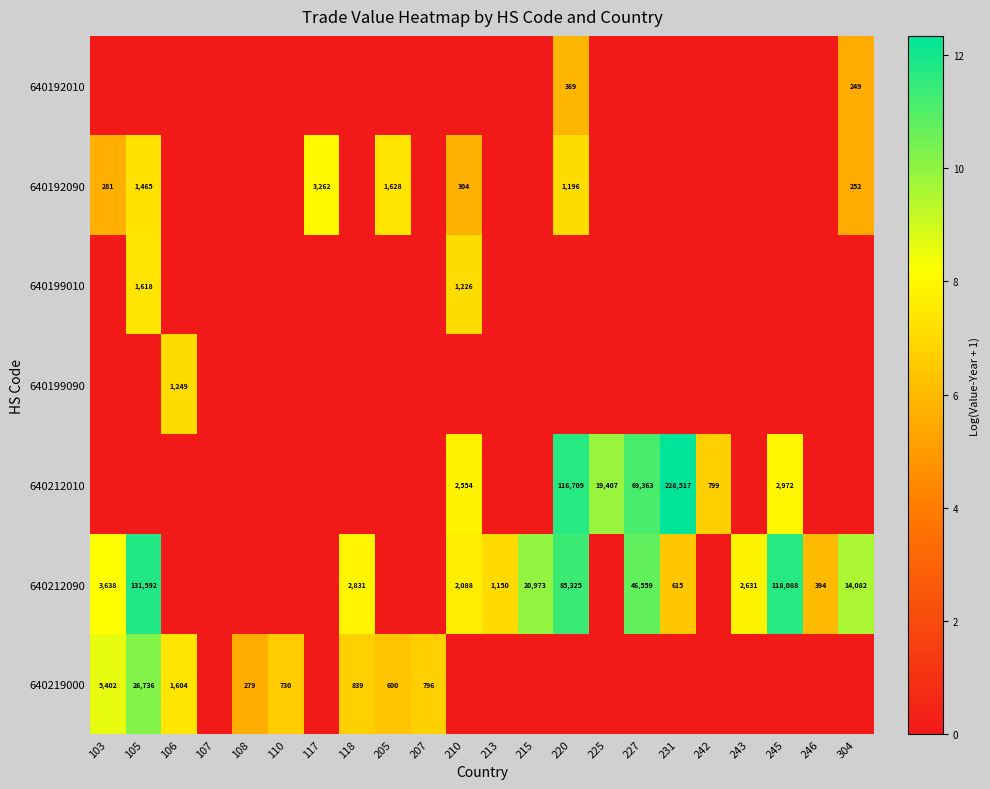

Which has a higher value, 242 or 108?

242